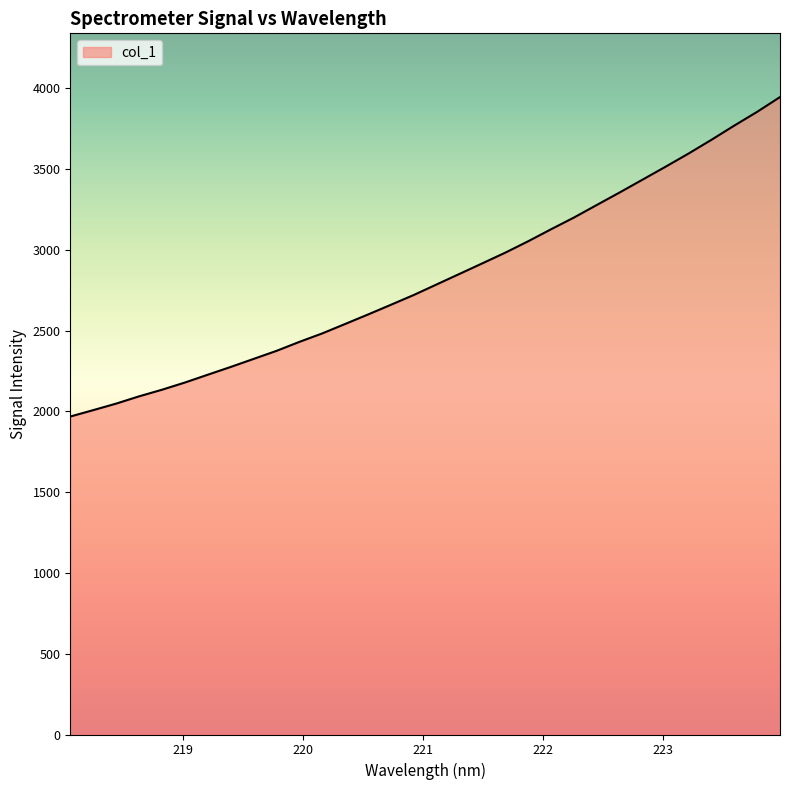

What is the smallest value displayed?

1967.7